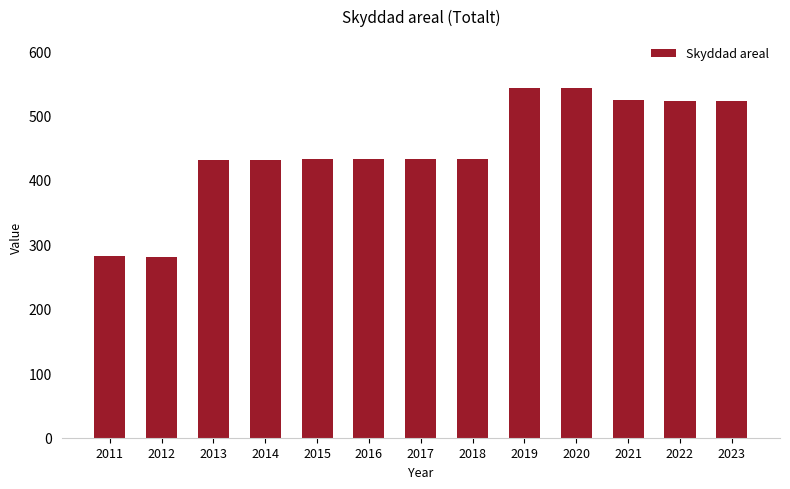

What is the ratio of the value at 2018 to the value at 2016?

1.0